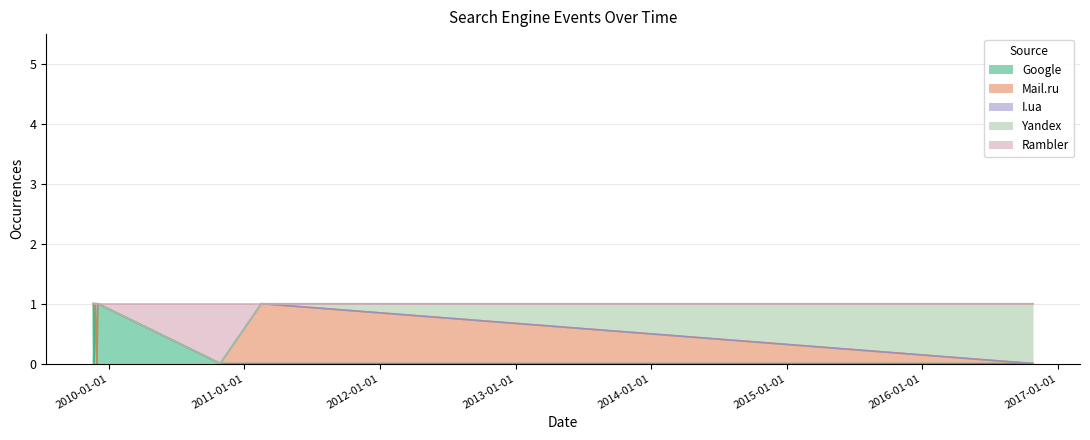

Which category has the lowest value in the Yandex series?

2009-11-20